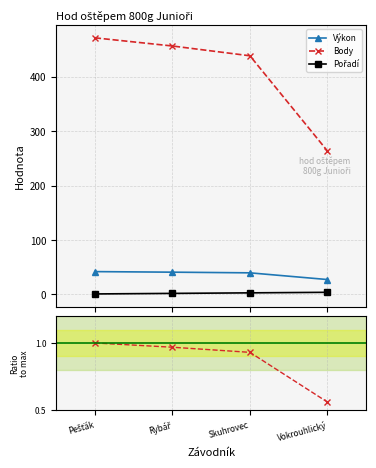

True or false: Výkon and Body cross at least once.

False